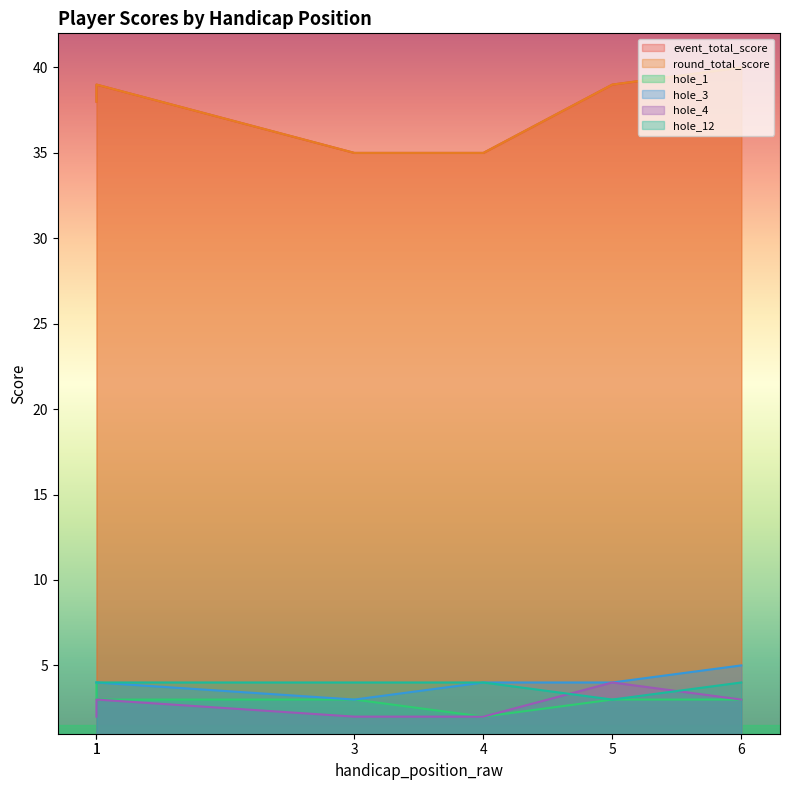

What are all the series names shown in the legend?

event_total_score, round_total_score, hole_1, hole_3, hole_4, hole_12